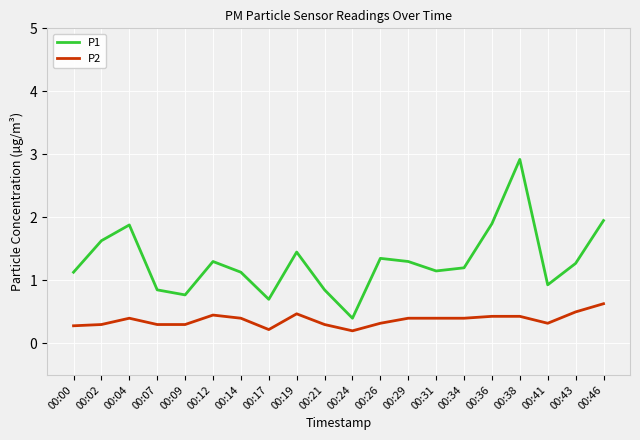

At which category does P1 reach its first local valley?

00:09